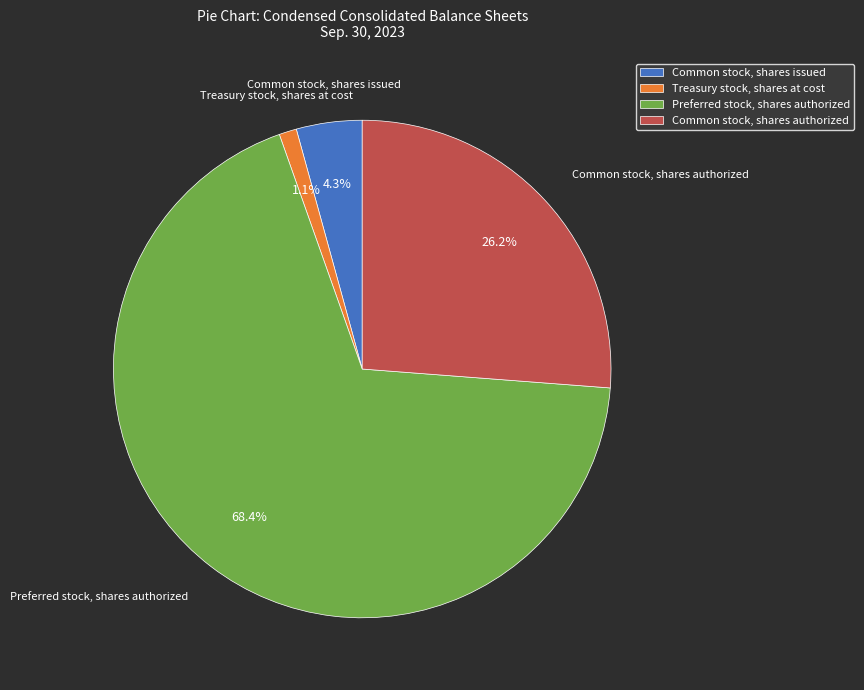

What is the ratio of the value at Common stock, shares authorized to the value at Common stock, shares issued?

6.1